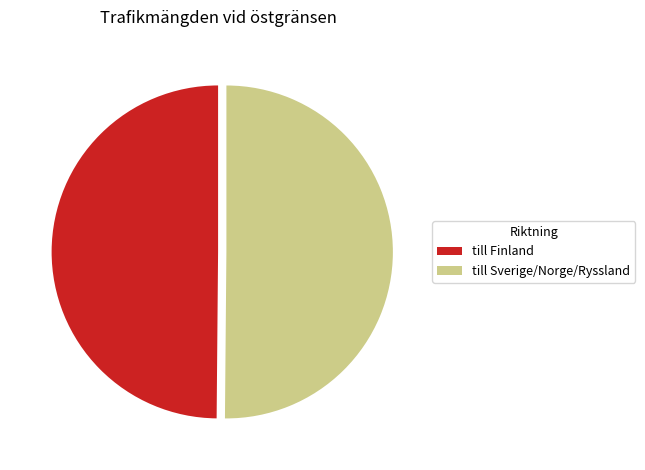

Approximately how many times larger is the value at till Sverige/Norge/Ryssland compared to till Finland?

1.0